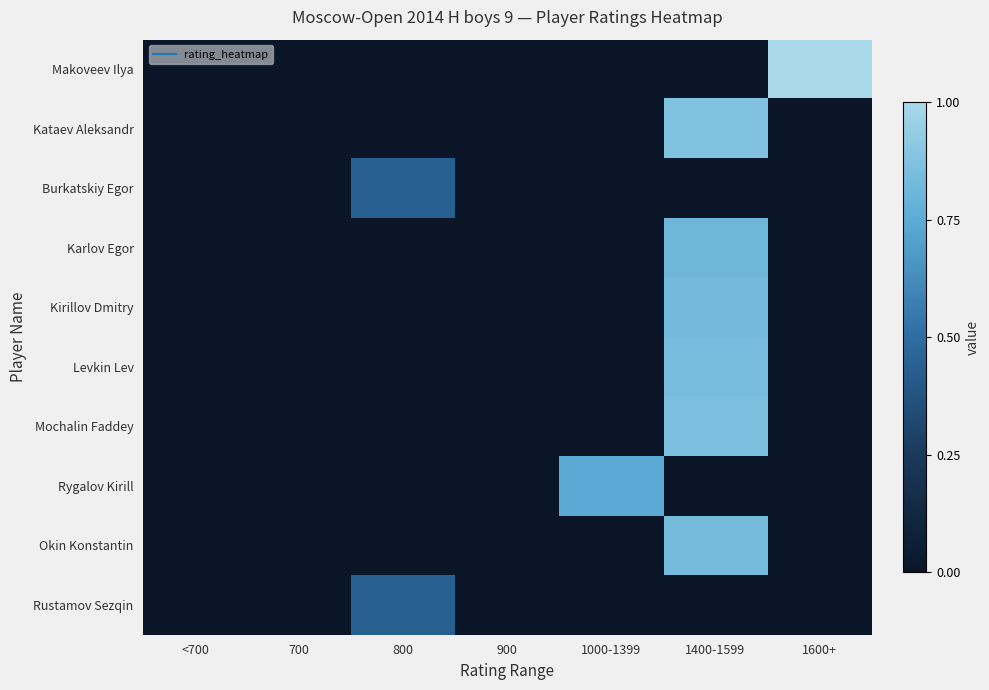

Rank the series by their maximum value, from highest to lowest.

Makoveev Ilya, Kataev Aleksandr, Mochalin Faddey, Levkin Lev, Okin Konstantin, Kirillov Dmitry, Karlov Egor, Rygalov Kirill, Burkatskiy Egor, Rustamov Sezqin